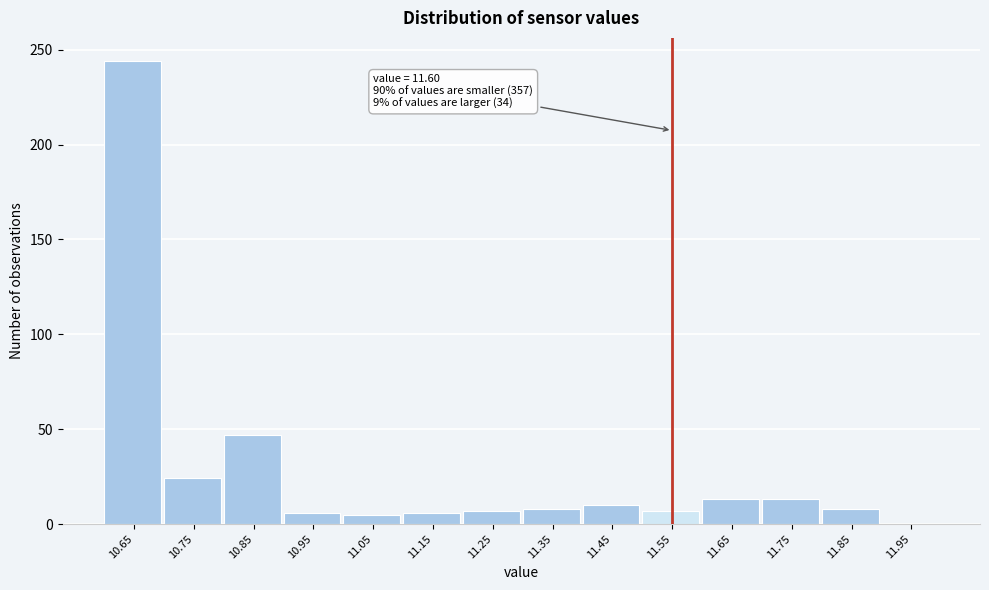

Where is the data nearest to the value 122?

10.85